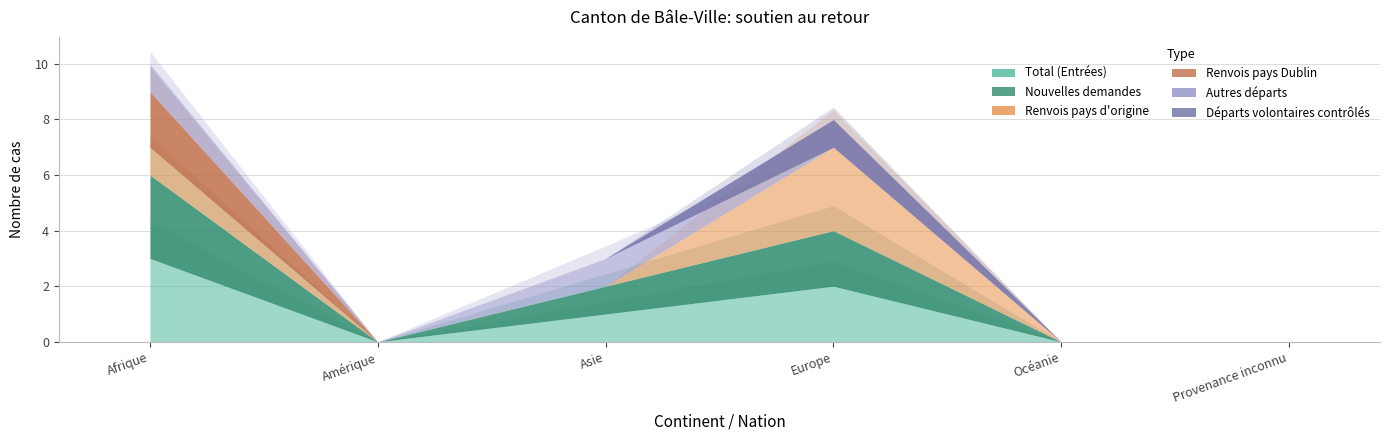

How many Nouvelles demandes values are between 0 and 2?

5